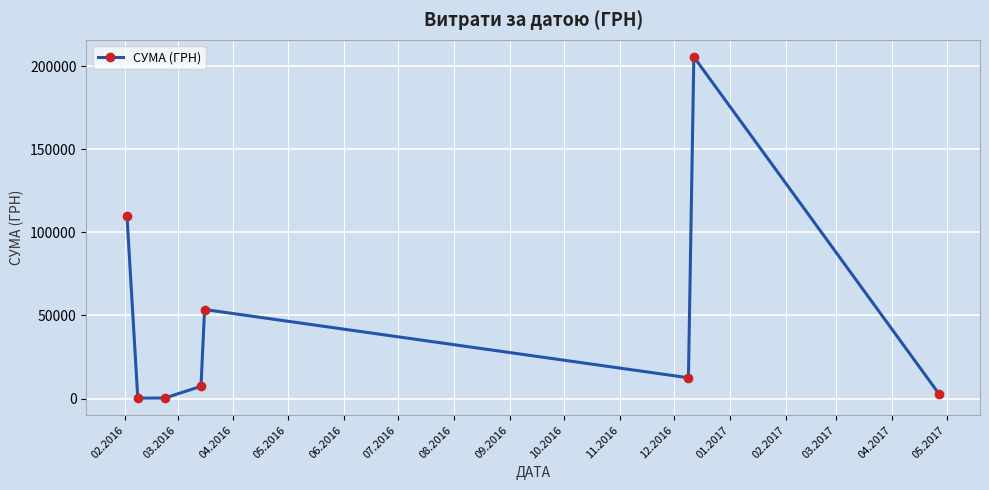

What is the difference between the maximum and minimum values?

205331.9